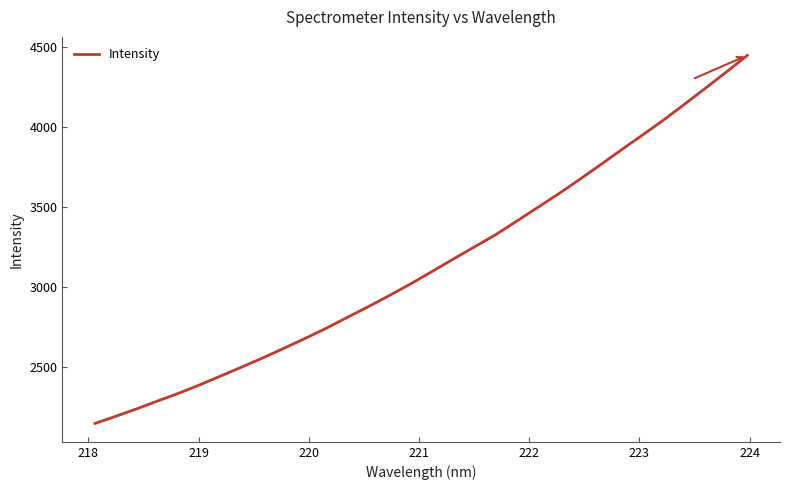

Reading left to right, extract all data points from this chart.

2148.1	2193.5	2240.2	2289.7	2338.4	2390.9	2446.7	2502.7	2559.8	2620.0	2681.2	2744.7	2812.7	2879.7	2949.4	3021.6	3097.5	3174.5	3250.3	3325.8	3410.4	3496.0	3581.7	3671.6	3763.9	3857.9	3950.1	4043.7	4142.9	4243.5	4345.1	4449.5